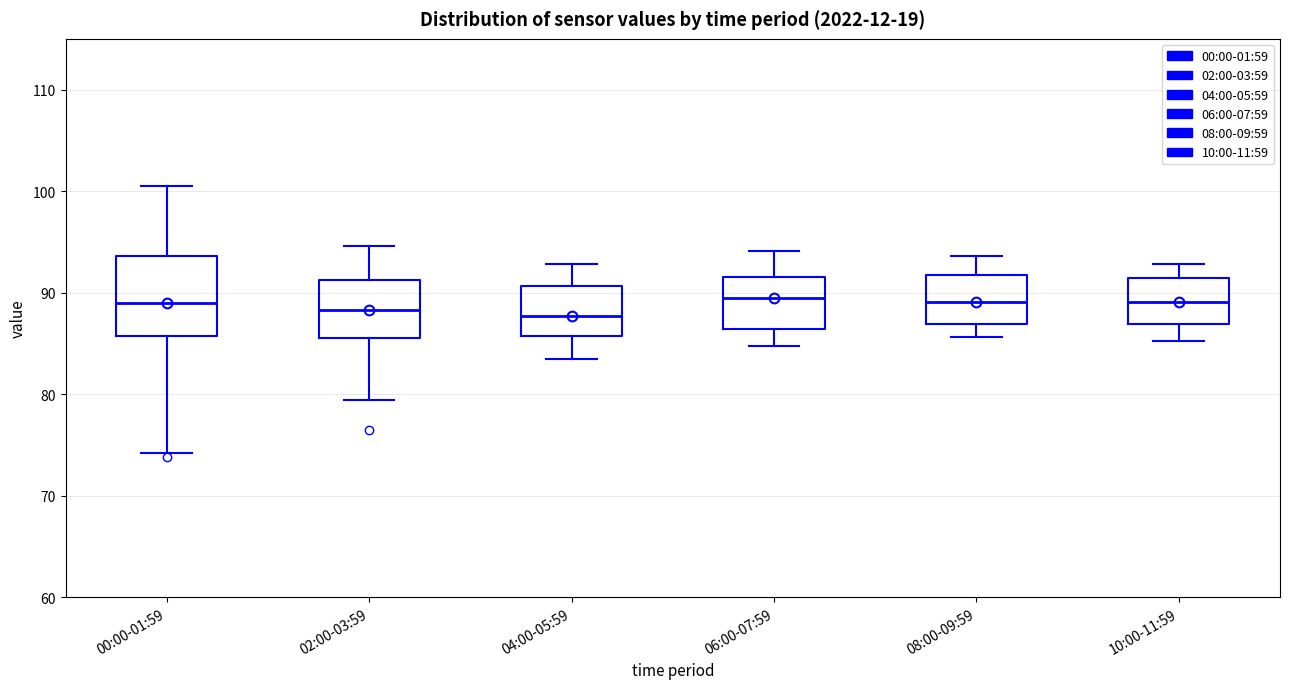

Reading left to right, read every box against the y-axis: the position of its median line, the range the box covers, and the ends of its whiskers. The values are not printed on the chart, so give them approximately, as read against the axis.

00:00-01:59: median 89, box 86 to 94, whiskers 74 to 101
02:00-03:59: median 88, box 86 to 91, whiskers 79 to 95
04:00-05:59: median 88, box 86 to 91, whiskers 84 to 93
06:00-07:59: median 90, box 86 to 92, whiskers 85 to 94
08:00-09:59: median 89, box 87 to 92, whiskers 86 to 94
10:00-11:59: median 89, box 87 to 91, whiskers 85 to 93